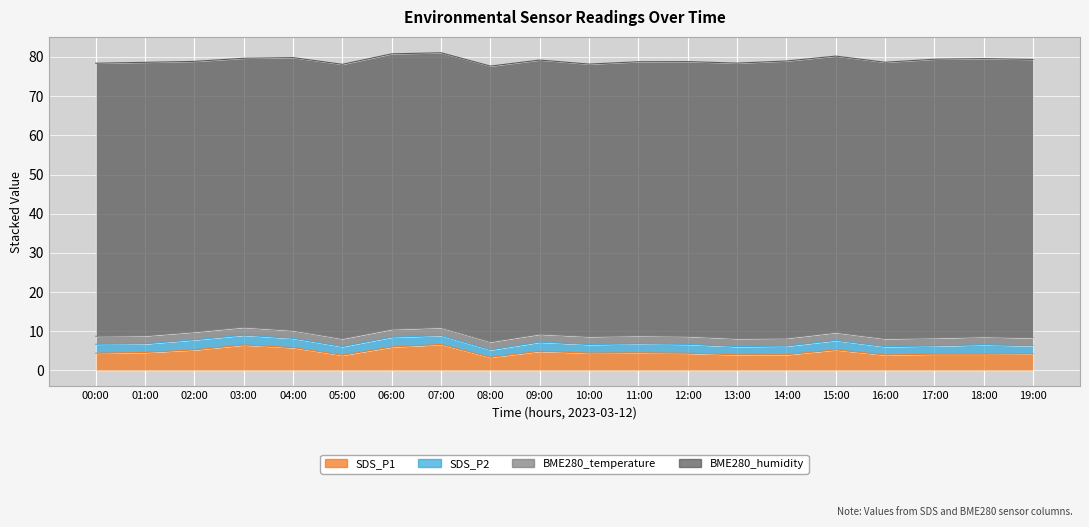

True or false: SDS_P2 and SDS_P1 cross at least once.

False